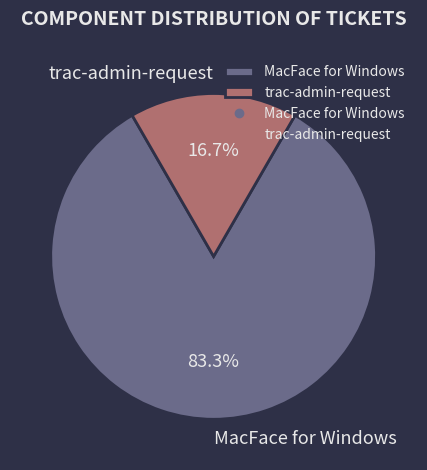

Is the sum of MacFace for Windows and trac-admin-request greater than half?

Yes